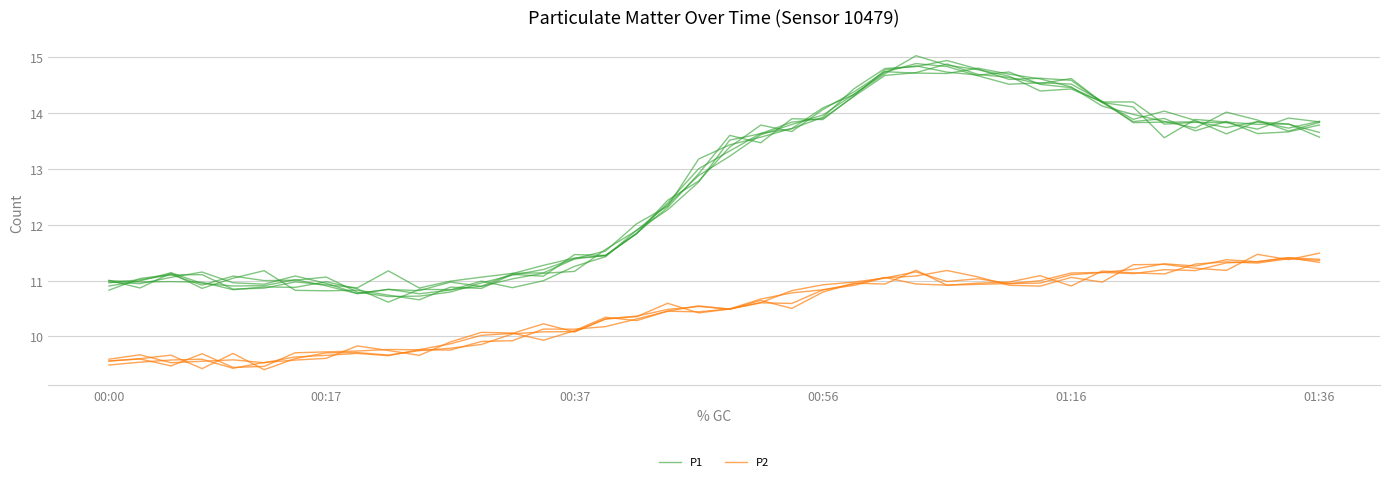

Rank the series by their maximum value, from highest to lowest.

P1, P2